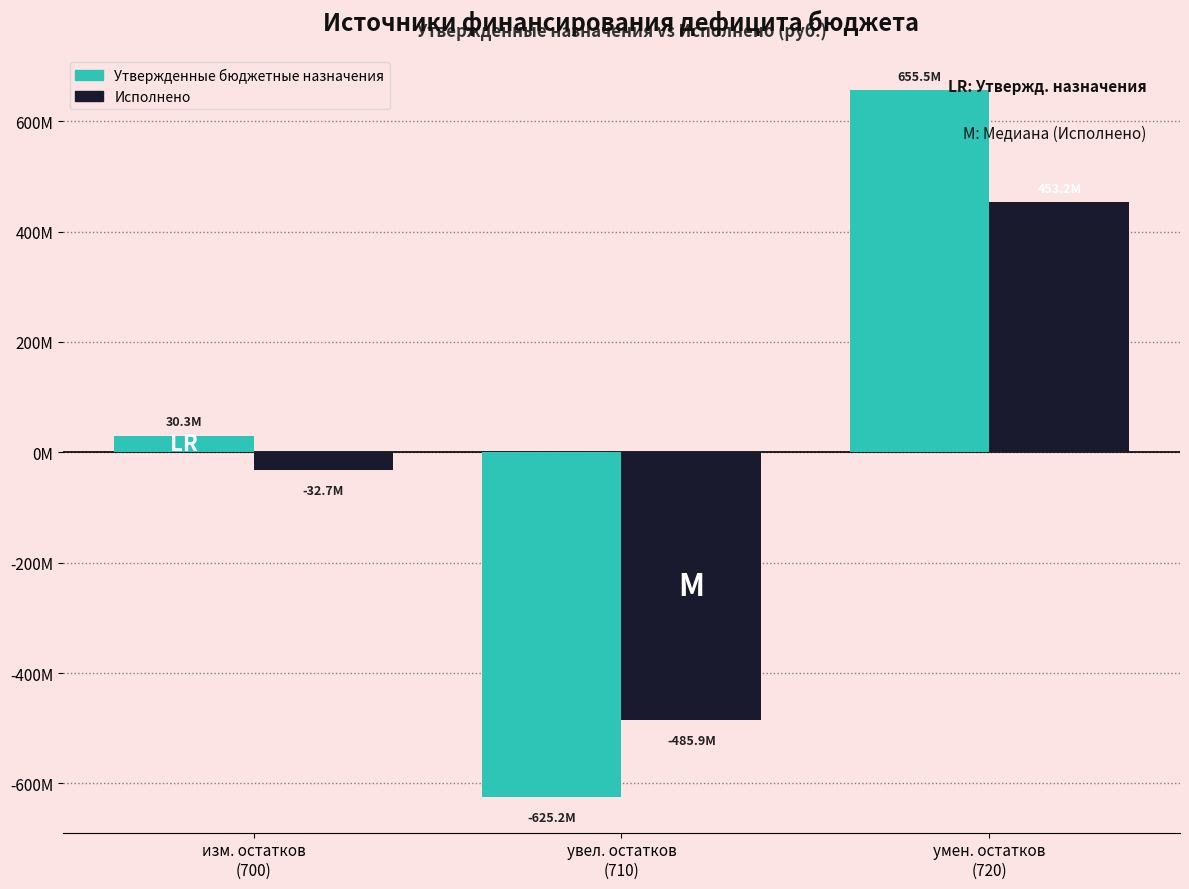

What is the difference between the Утвержденные бюджетные назначения values at изм. остатков
(700) and увел. остатков
(710)?

655544614.1